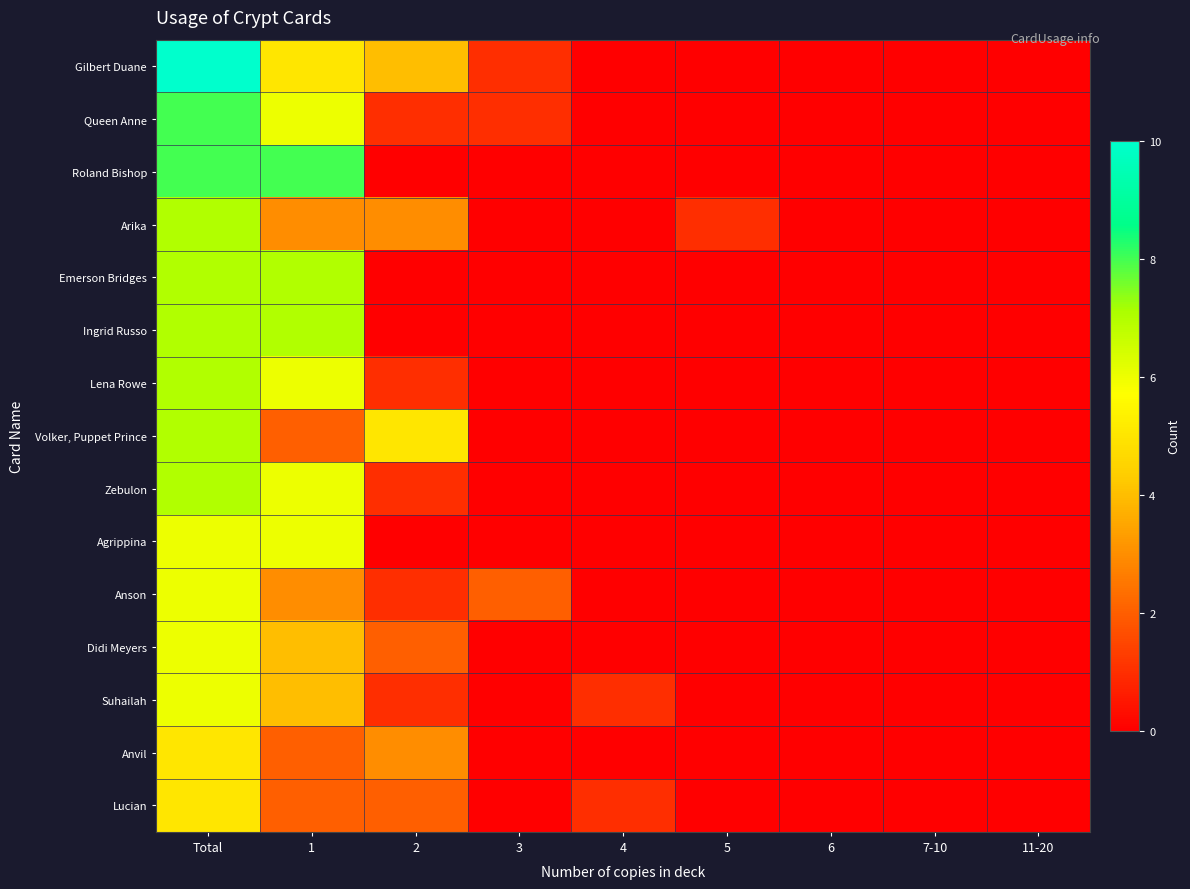

At how many categories does at least one series exceed 9?

1